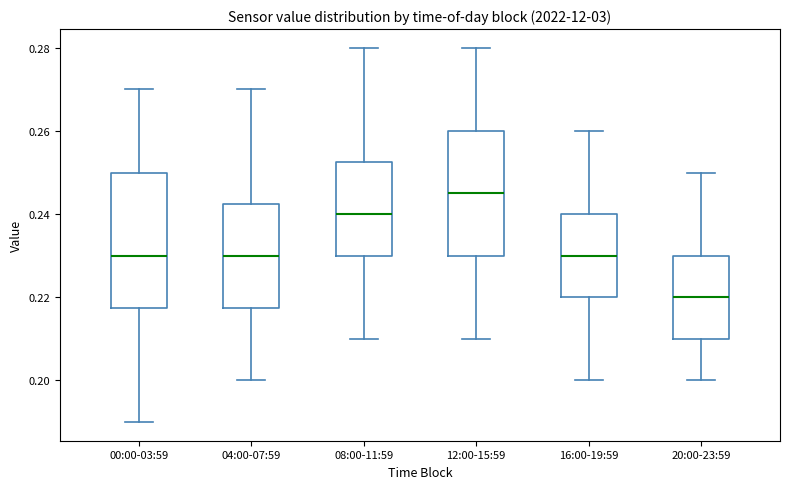

Which box's median line is the lowest?

20:00-23:59